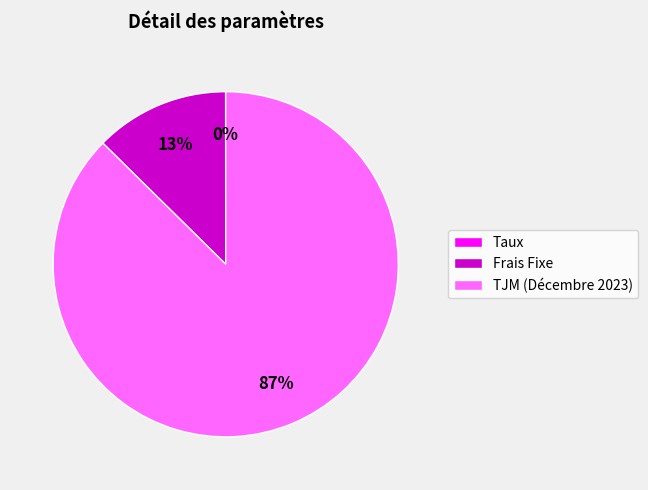

What is the largest slice in the pie chart?

TJM (Décembre 2023)